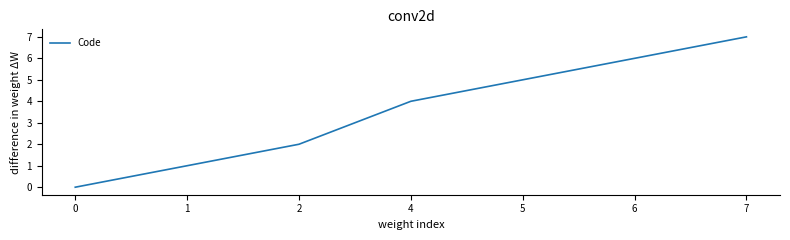

List the labels in order of value, smallest first.

0, 1, 2, 4, 5, 6, 7